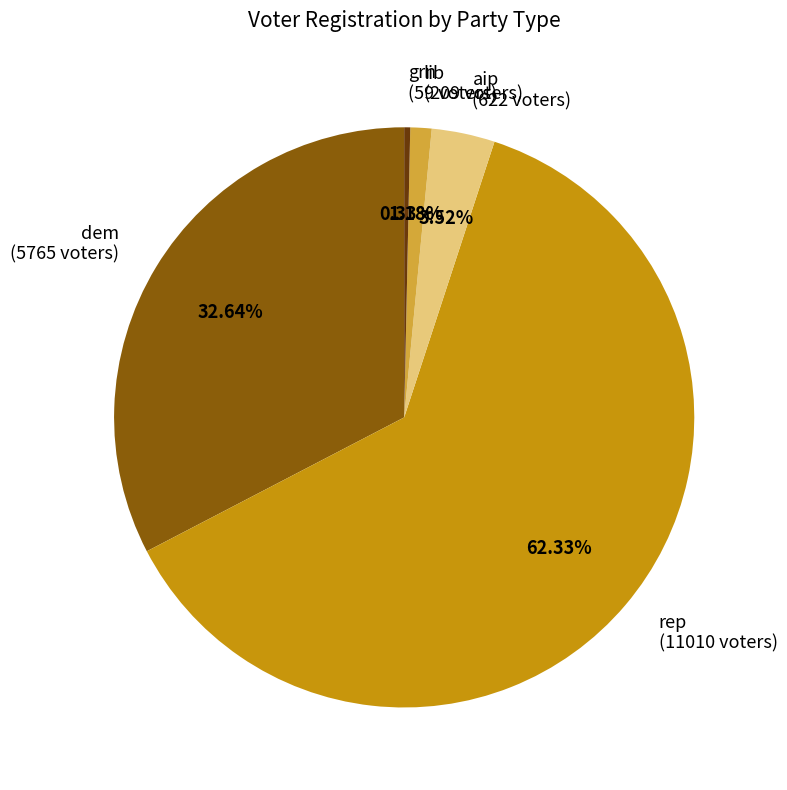

What is the smallest slice in the pie chart?

grn (59 voters)